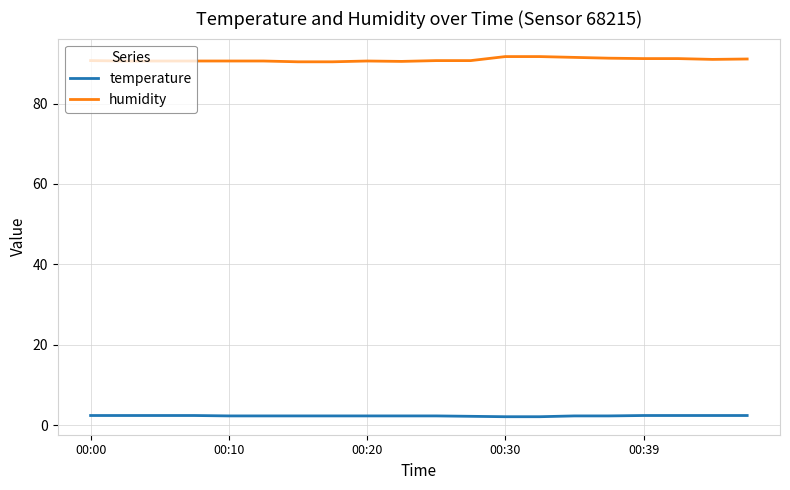

What is the lowest value of the humidity series?

90.4